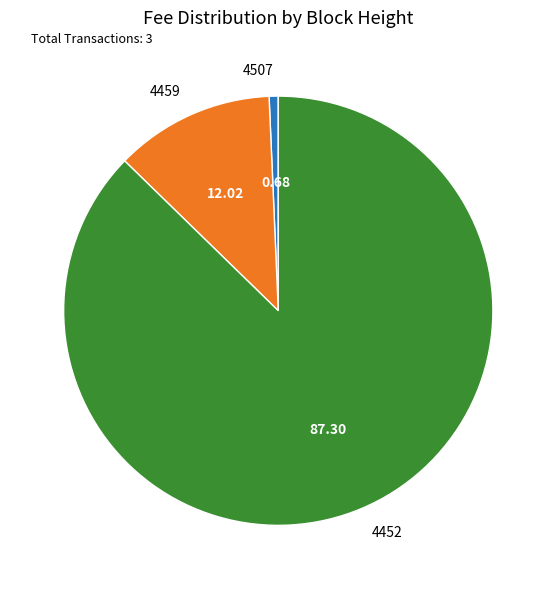

What is the majority slice?

4452